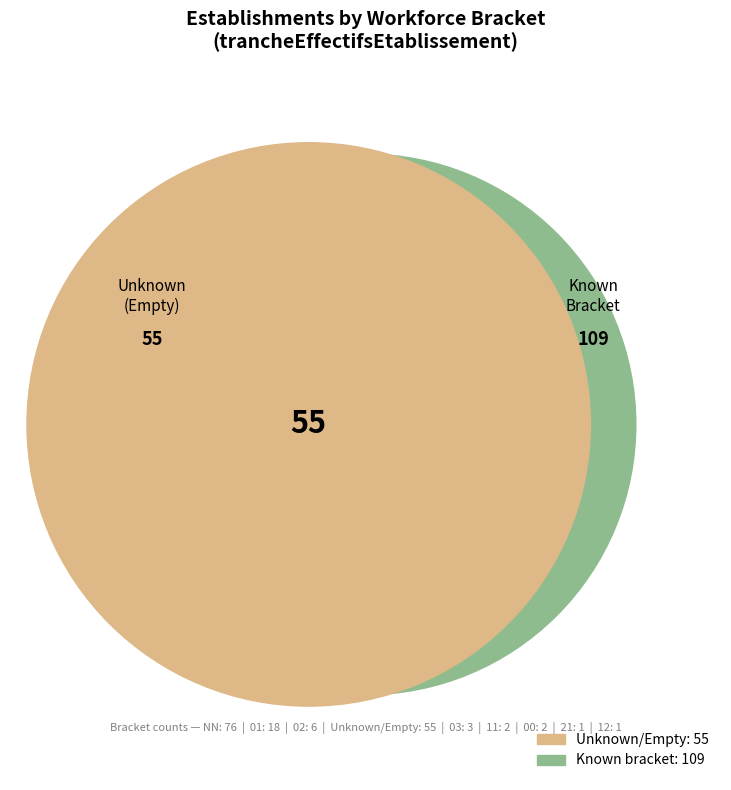

To the nearest percent, what is the average slice percentage?

11%